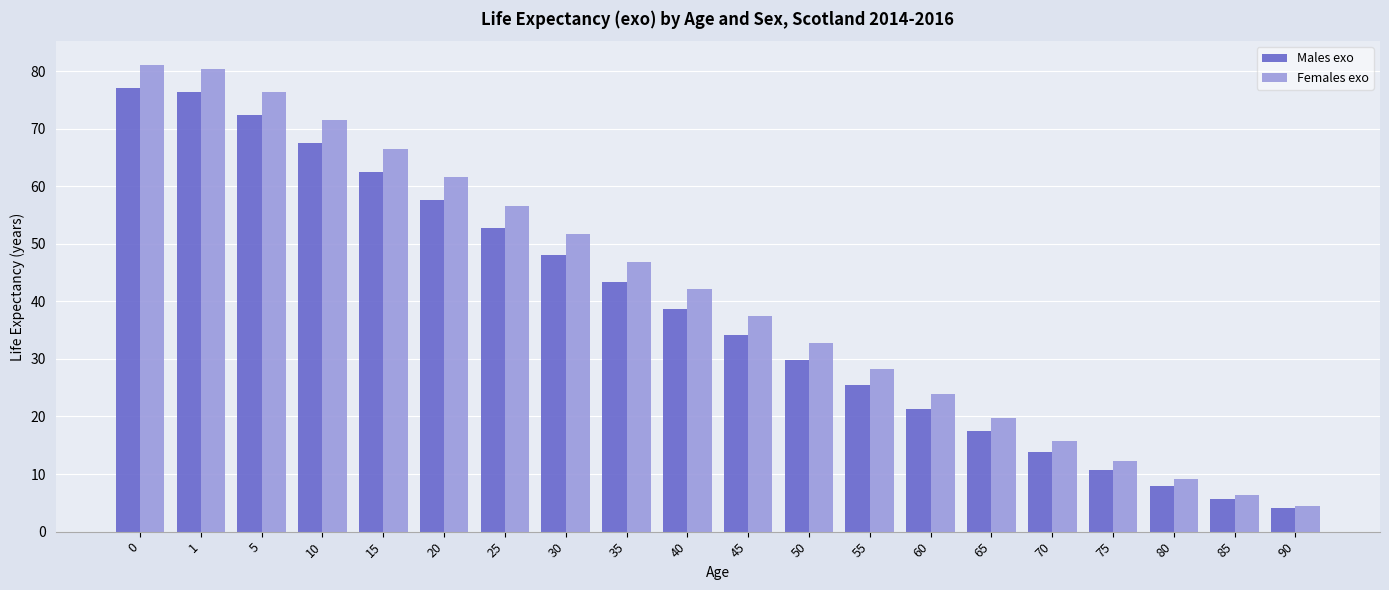

Rank the series by their average value, from lowest to highest.

Males exo, Females exo